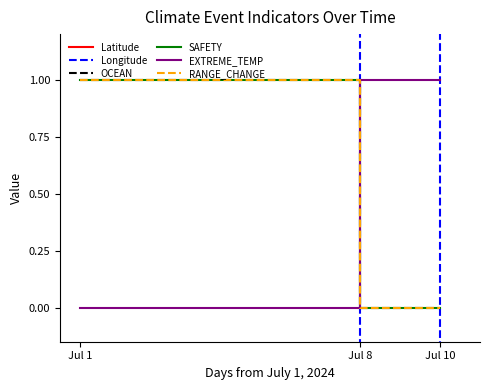

How many data points in Longitude are less than -59?

2